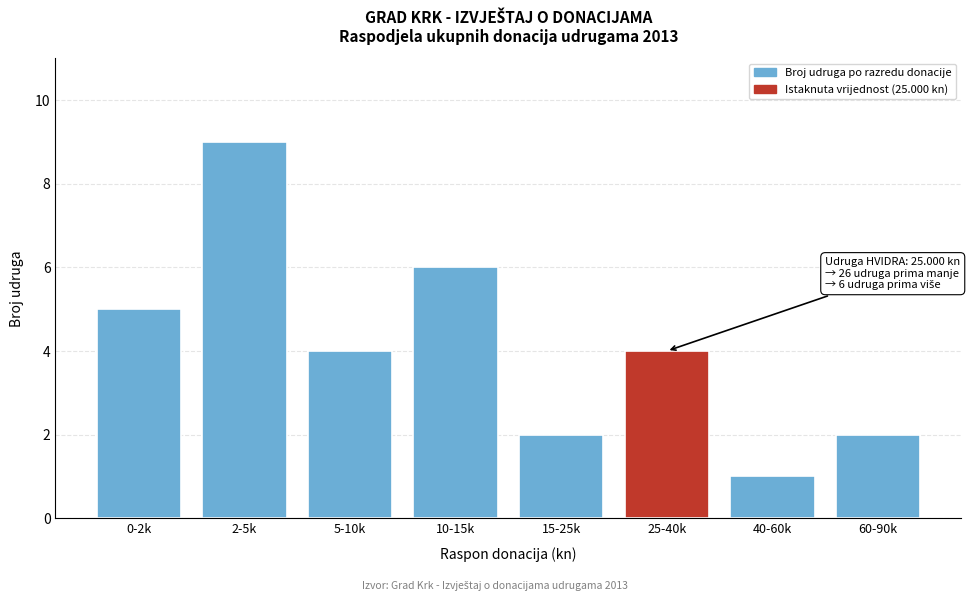

Reading left to right, what are all the values shown in this chart?

5	9	4	6	2	4	1	2